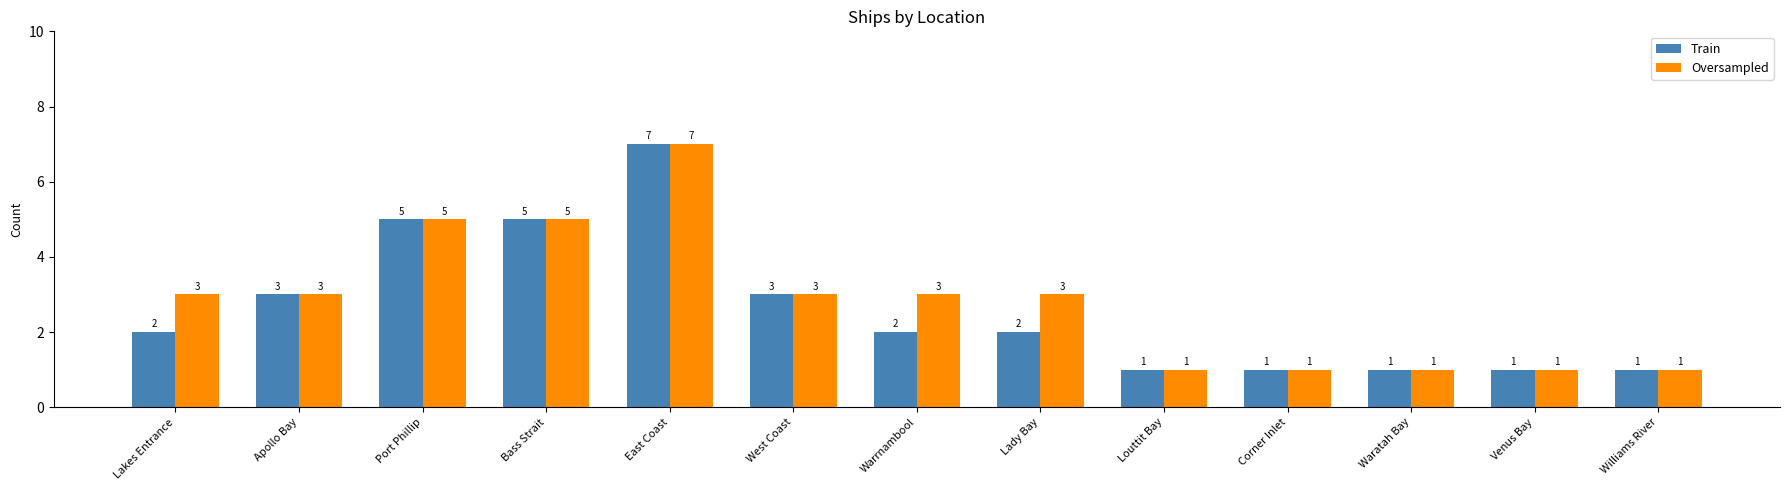

What is the maximum value shown in the chart?

7